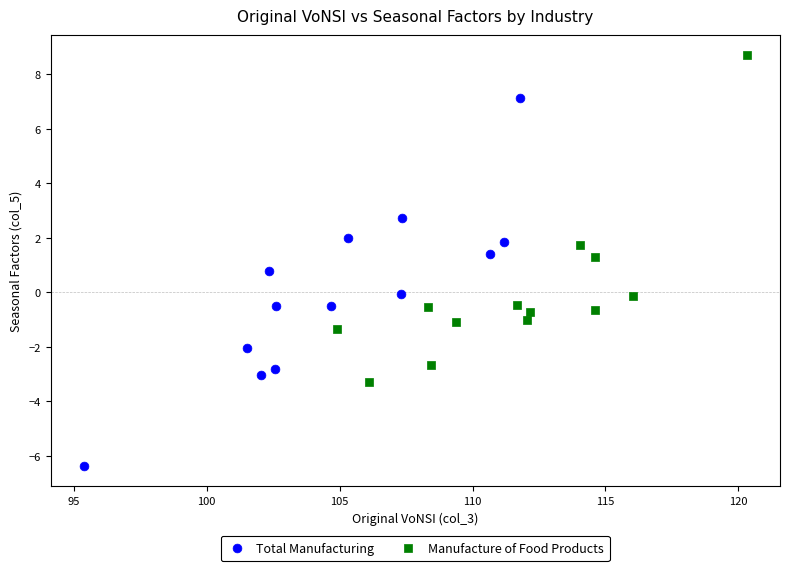

Which series has the widest spread of Y values?

Total Manufacturing